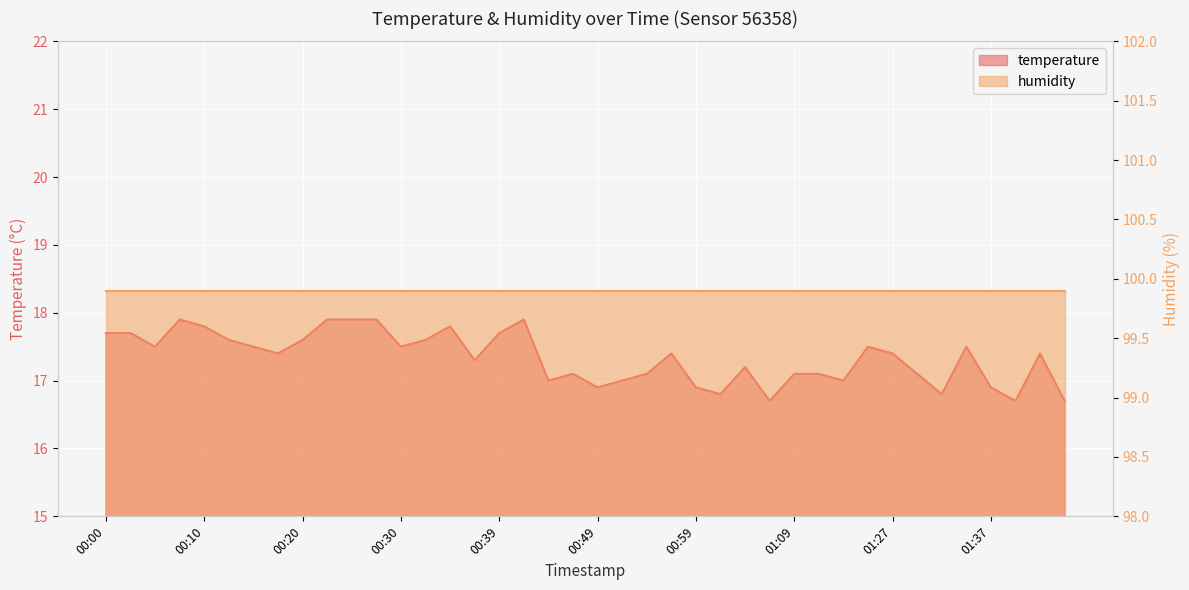

Which label corresponds to the largest value in the chart?

00:08